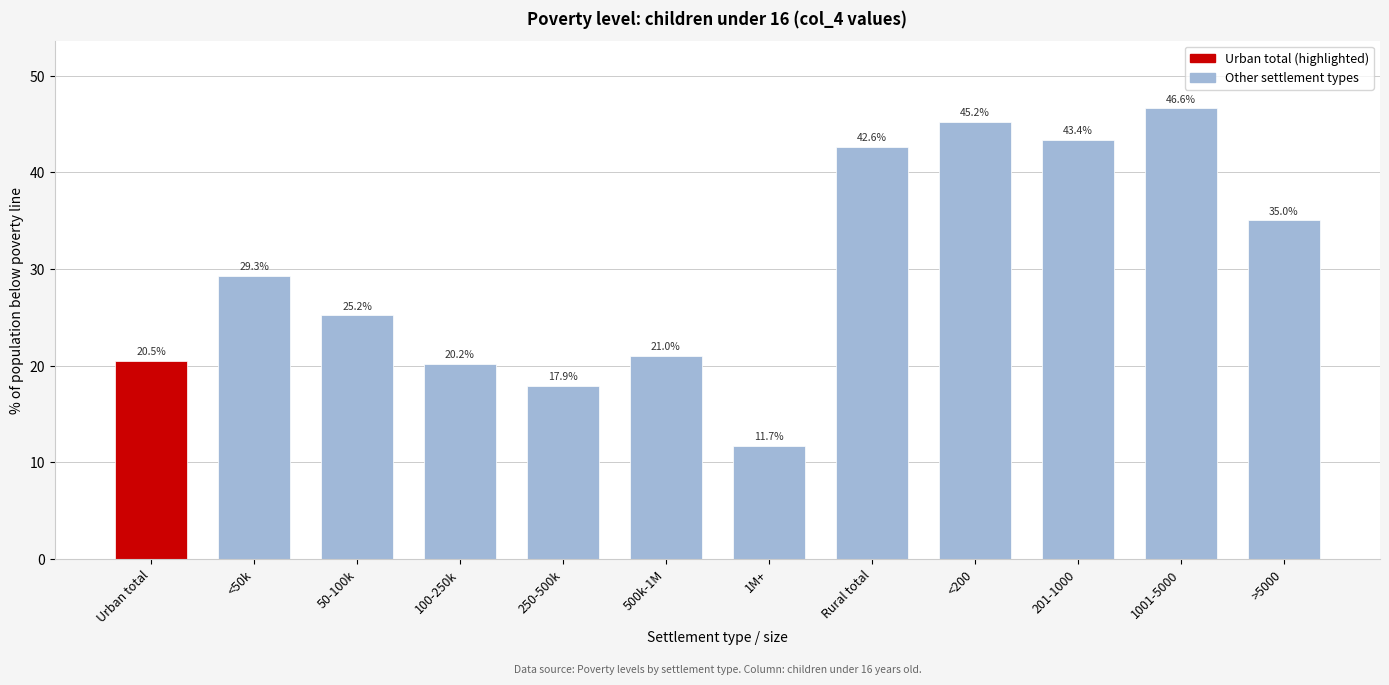

Reading left to right, list all the values displayed in this chart.

20.5	29.3	25.2	20.2	17.9	21.0	11.7	42.6	45.2	43.4	46.6	35.0